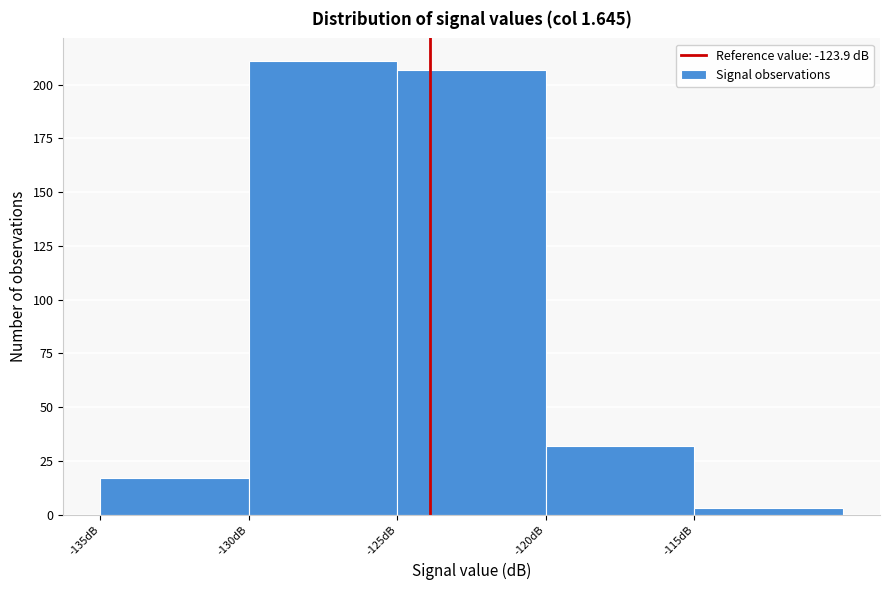

How tall is the bar that spans -125 to -120 on the x-axis? The values are not printed on the chart, so give them approximately, as read against the axis.

205